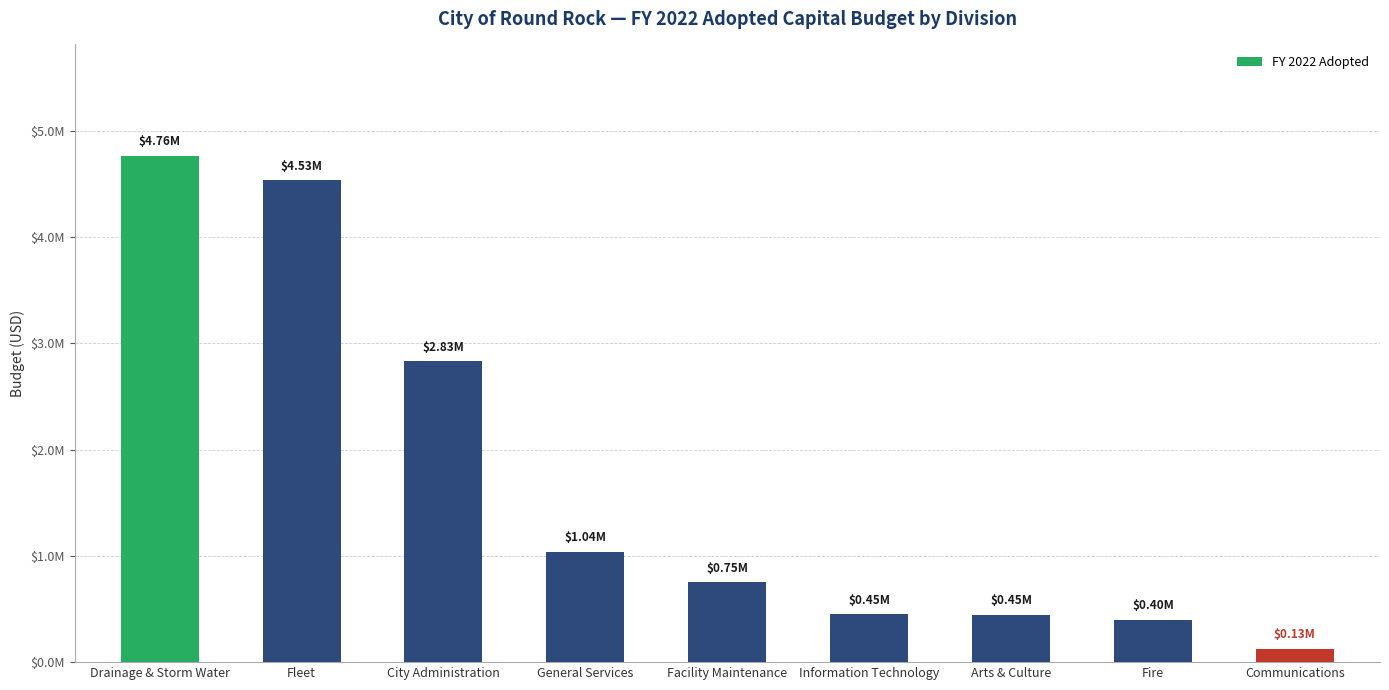

What is the label of the 3rd bar from the right?

Arts & Culture